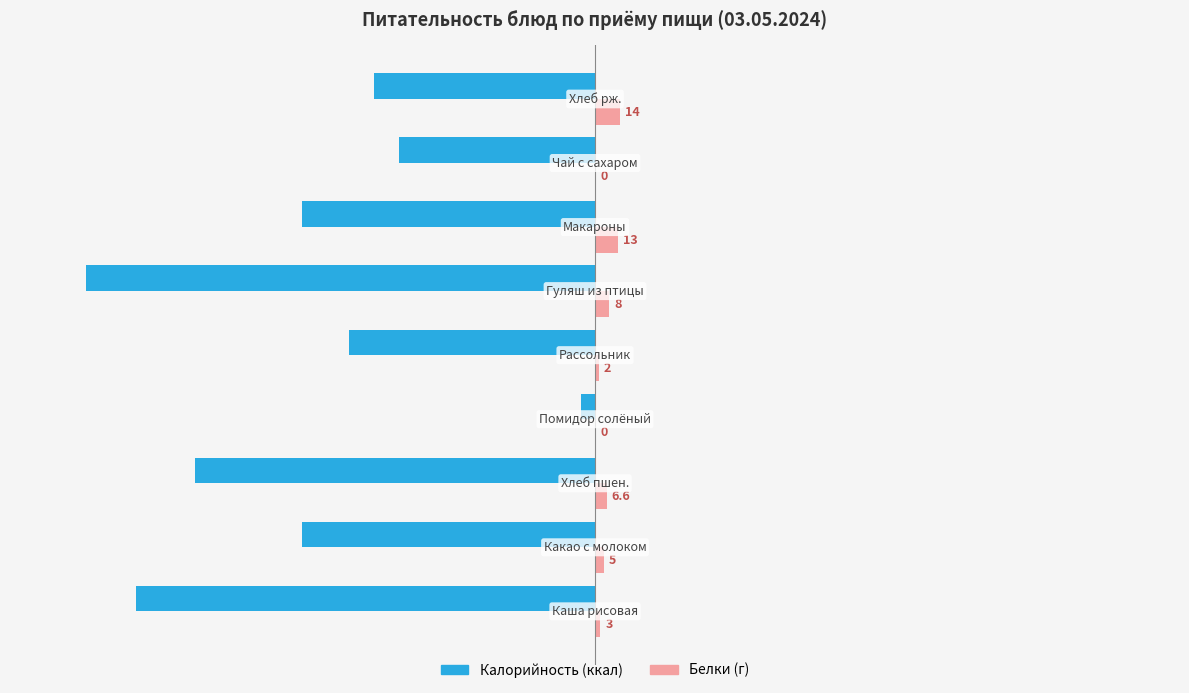

Rank the series by their maximum value, from lowest to highest.

Калорийность (ккал), Белки (г)